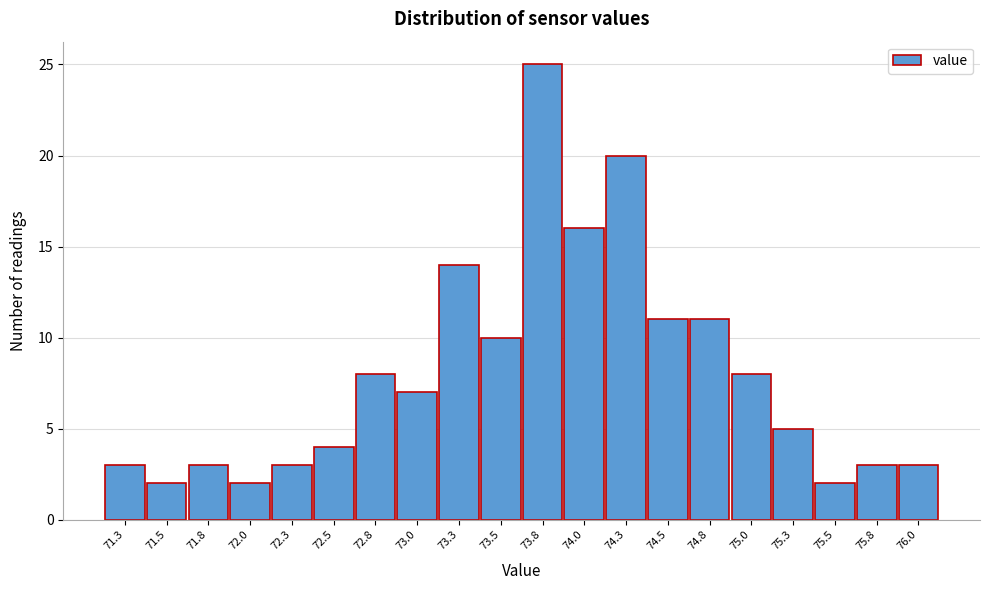

Reading left to right, list all the values displayed in this chart.

3	2	3	2	3	4	8	7	14	10	25	16	20	11	11	8	5	2	3	3